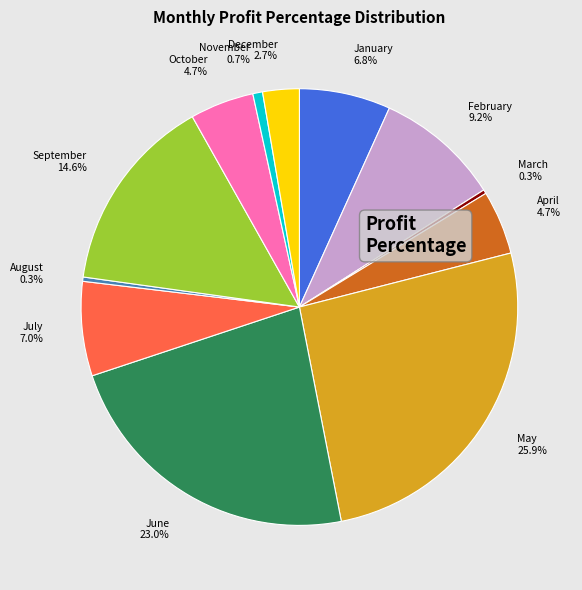

Is there any slice that represents more than half of the pie?

No